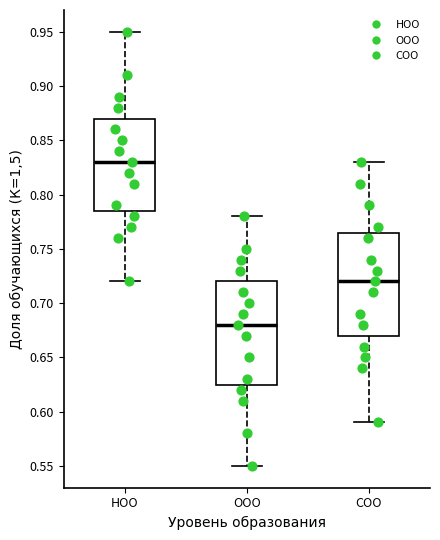

Which box has the lowest median line?

ООО